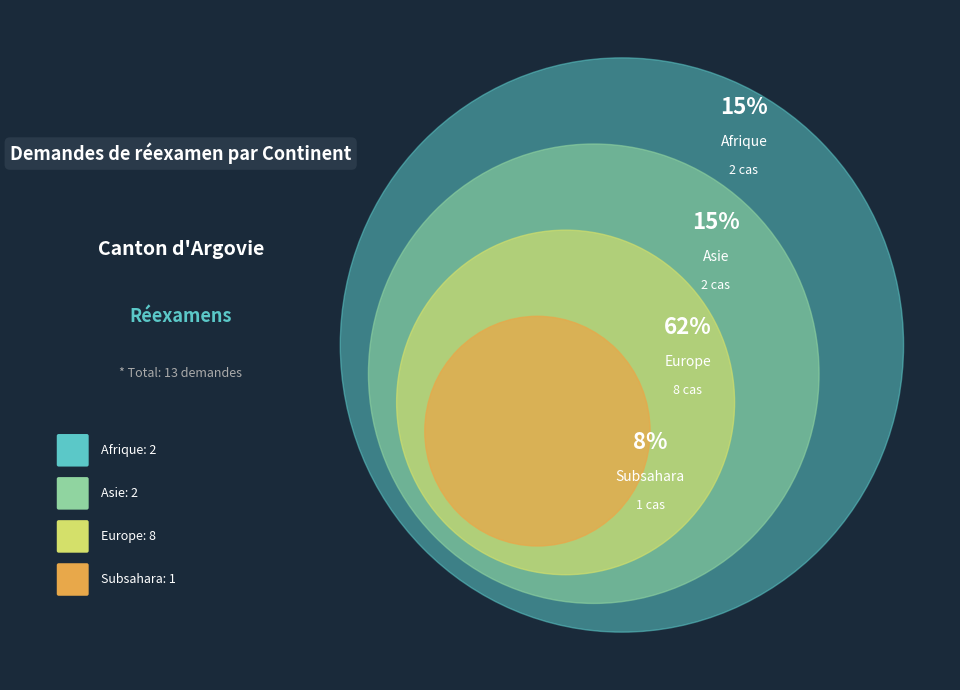

Is Europe the majority of the pie?

Yes